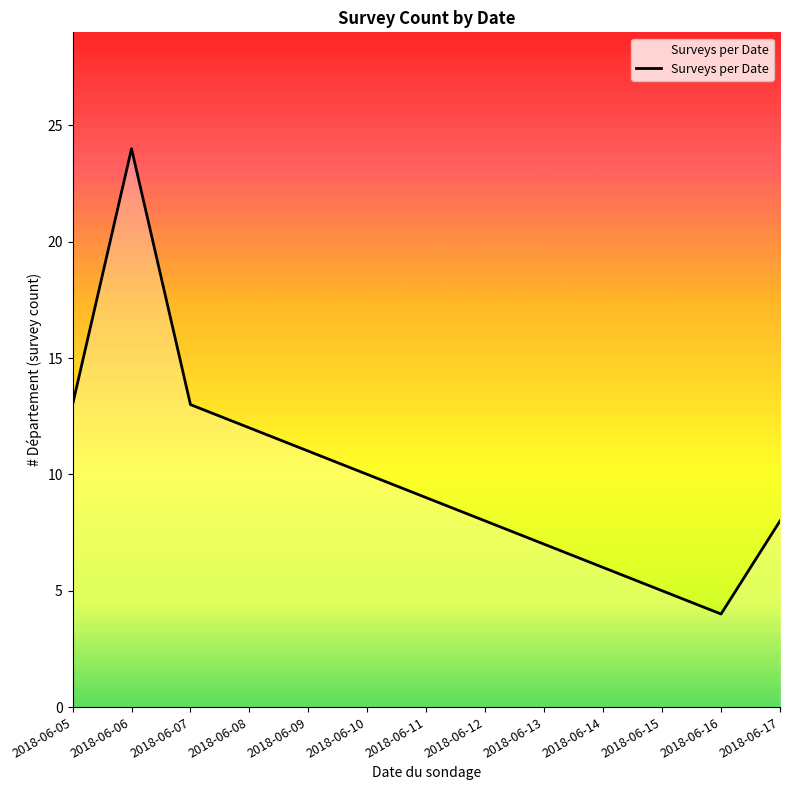

What is the greatest value displayed?

24